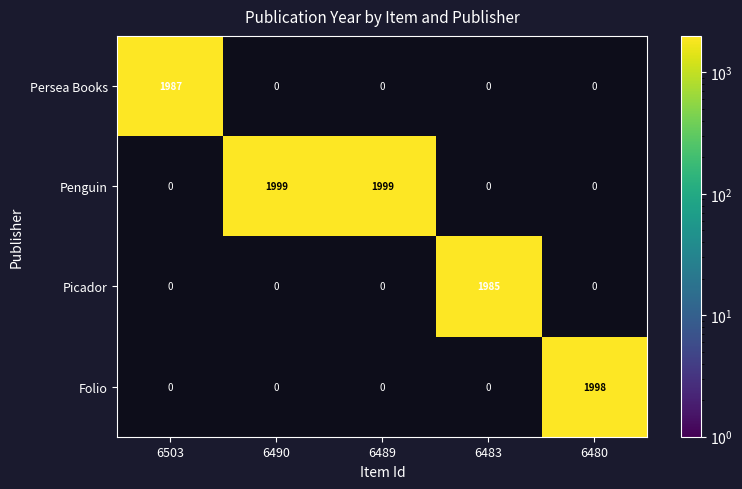

What is the total value across all series at 6483?

1985